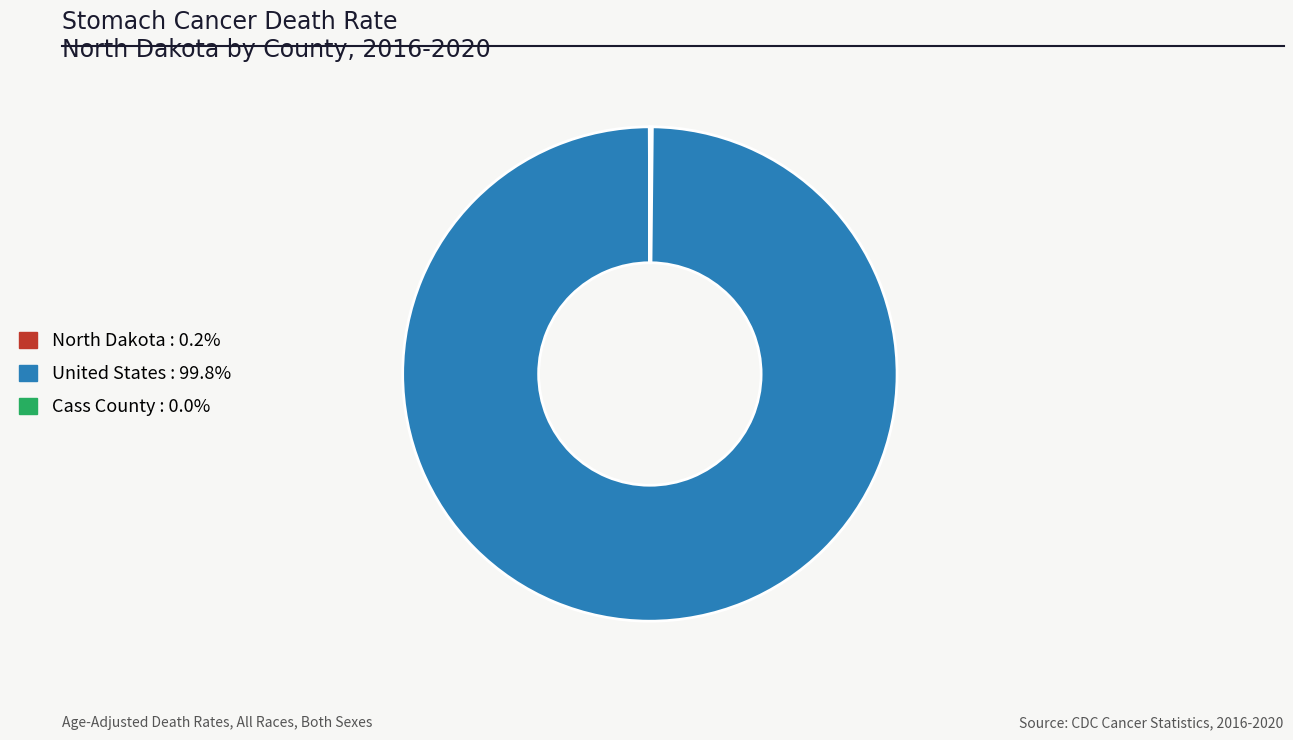

Does any single category account for the majority?

Yes